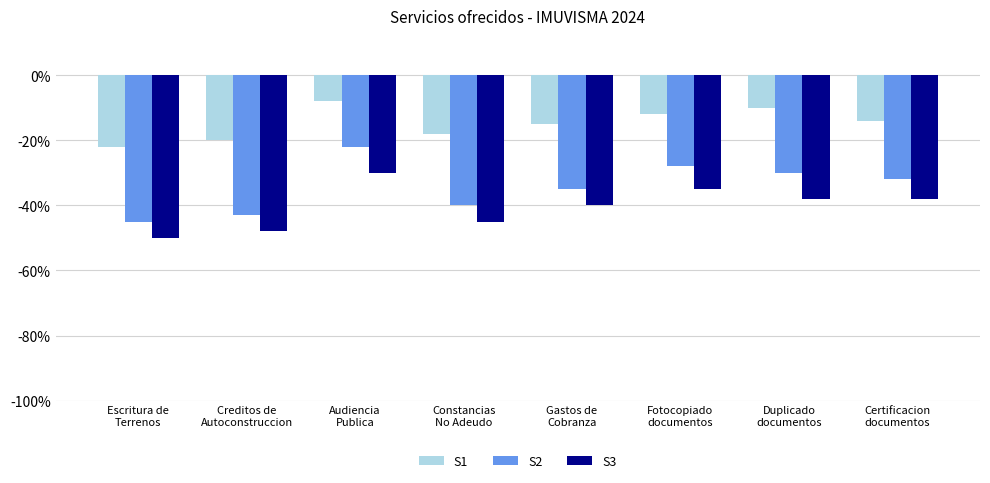

What are all the series names shown in the legend?

S1, S2, S3